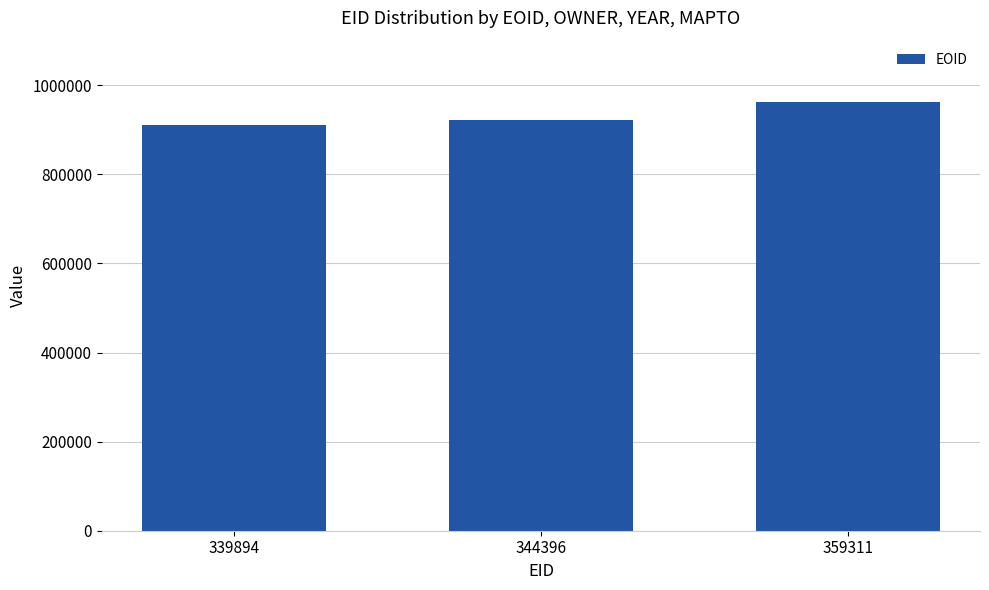

Read the value at 344396.

922031